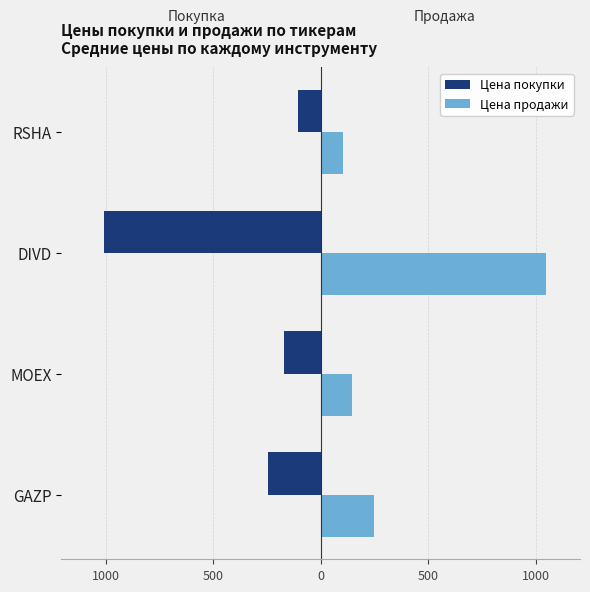

What are all the series names shown in the legend?

Цена покупки, Цена продажи